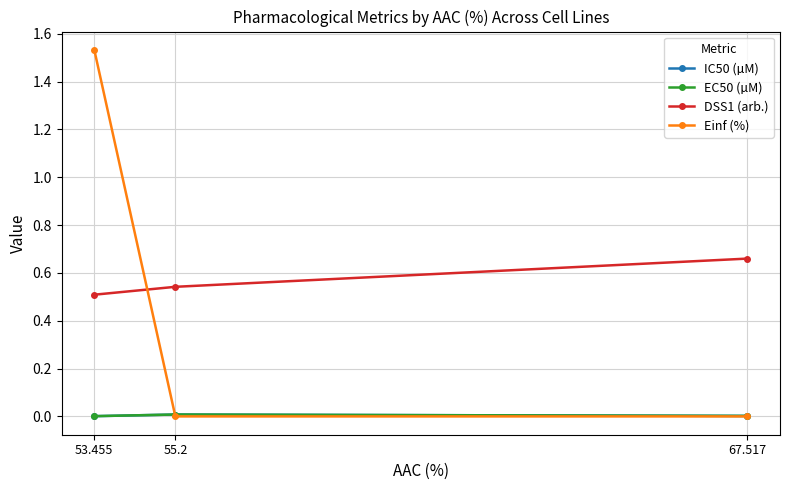

What is the sum of the DSS1 (arb.) values at 67.517 and 53.455?

1.2